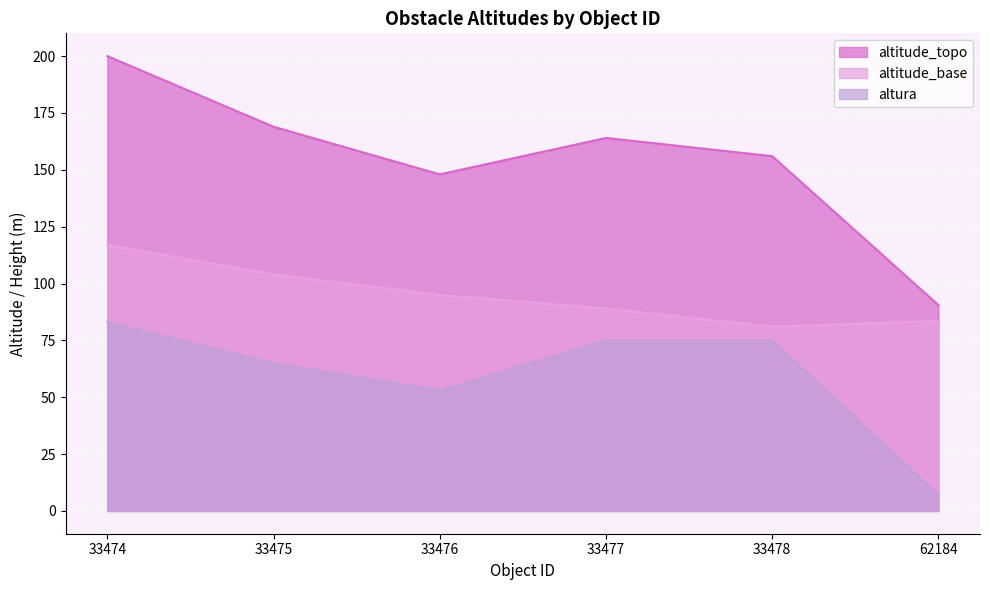

At which category does the chart reach its peak across all series?

33474